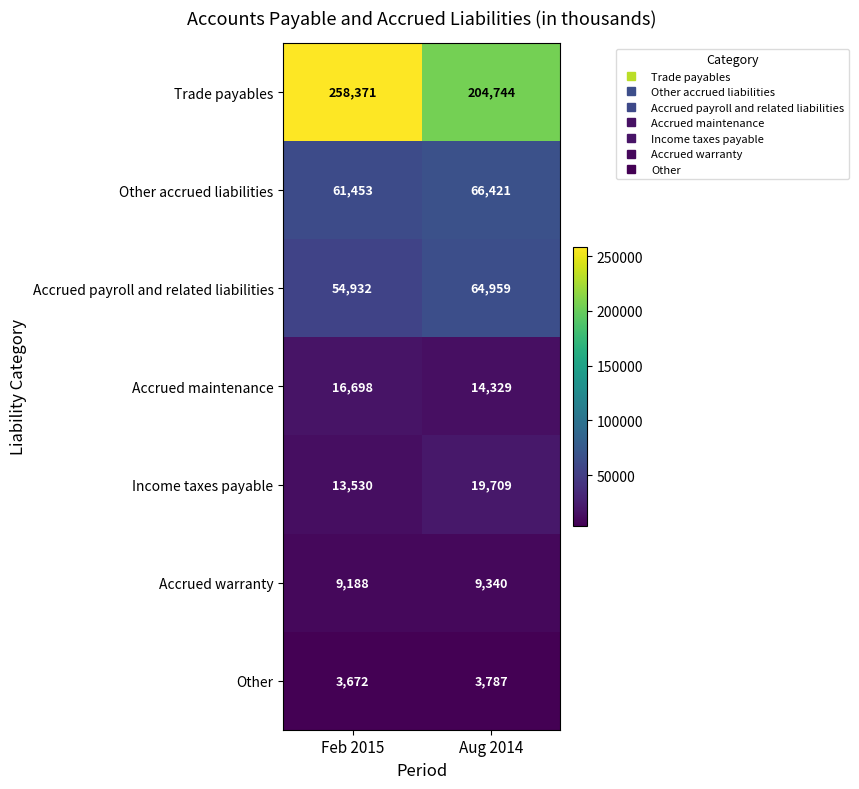

List the series in order of their peak value, lowest first.

Other, Accrued warranty, Accrued maintenance, Income taxes payable, Accrued payroll and related liabilities, Other accrued liabilities, Trade payables